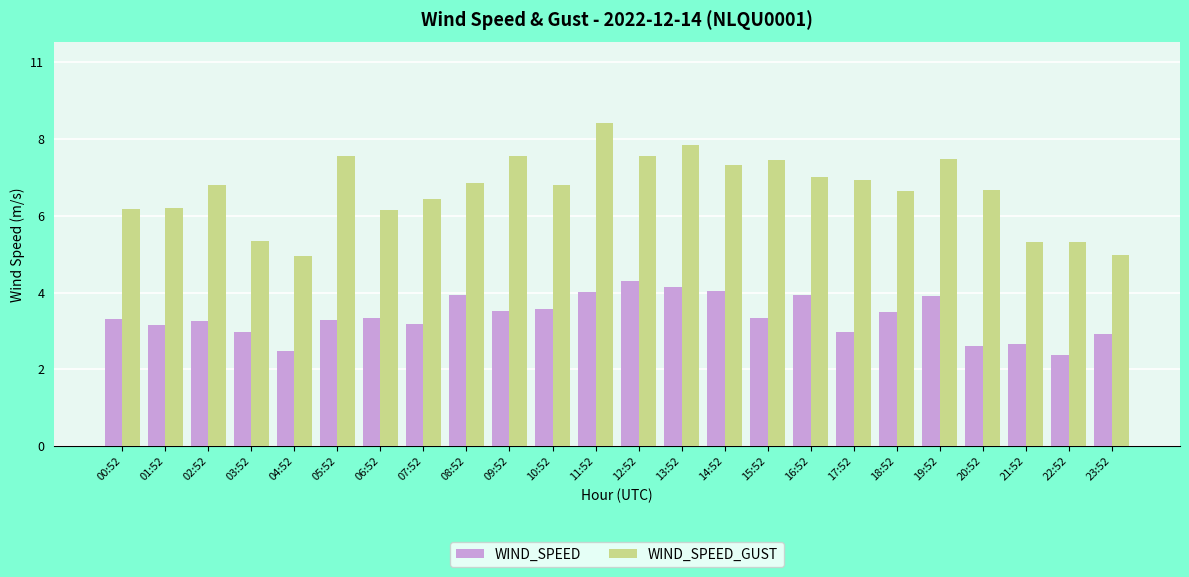

Reading right to left, list all the values displayed in this chart.

WIND_SPEED: 3.2	2.6	2.9	2.9	4.3	3.8	3.3	4.3	3.7	4.4	4.6	4.7	4.4	3.9	3.9	4.3	3.5	3.7	3.6	2.7	3.3	3.6	3.5	3.6
WIND_SPEED_GUST: 5.5	5.9	5.8	7.3	8.2	7.3	7.6	7.7	8.2	8.1	8.6	8.3	9.2	7.5	8.3	7.5	7.1	6.8	8.3	5.4	5.9	7.5	6.8	6.8